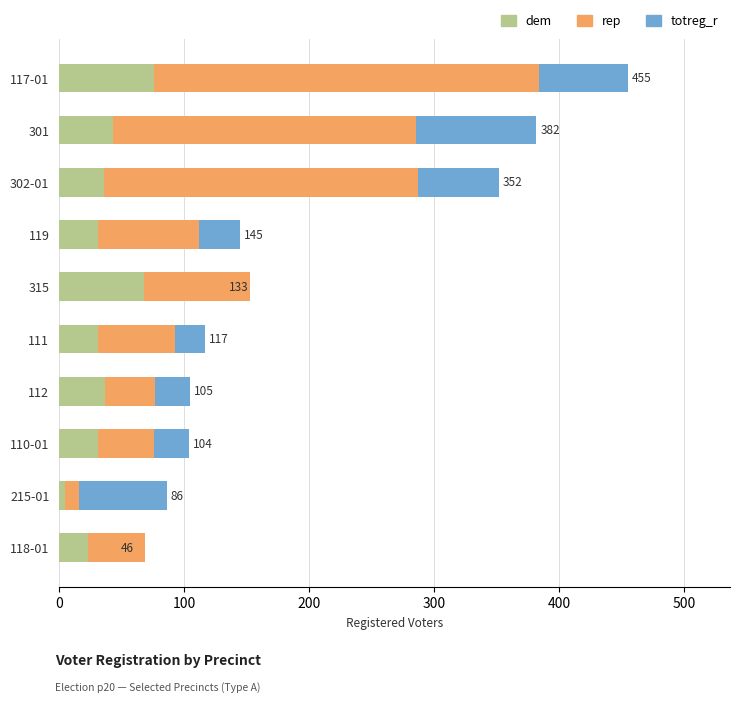

Is it true that totreg_r equals 104 at 110-01?

True